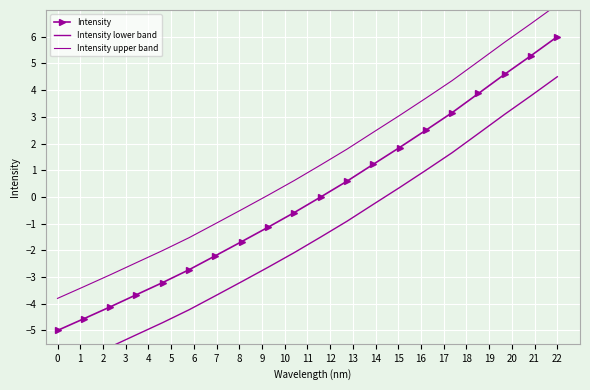

Which series changed the most between 7 and 10?

Intensity